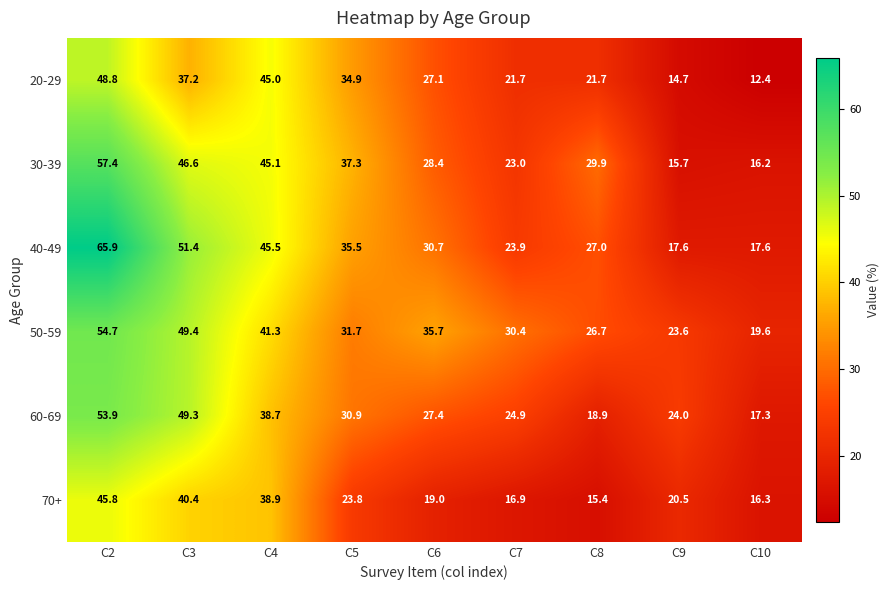

The 20-29 series shows 34.9 at C5. True or false?

True